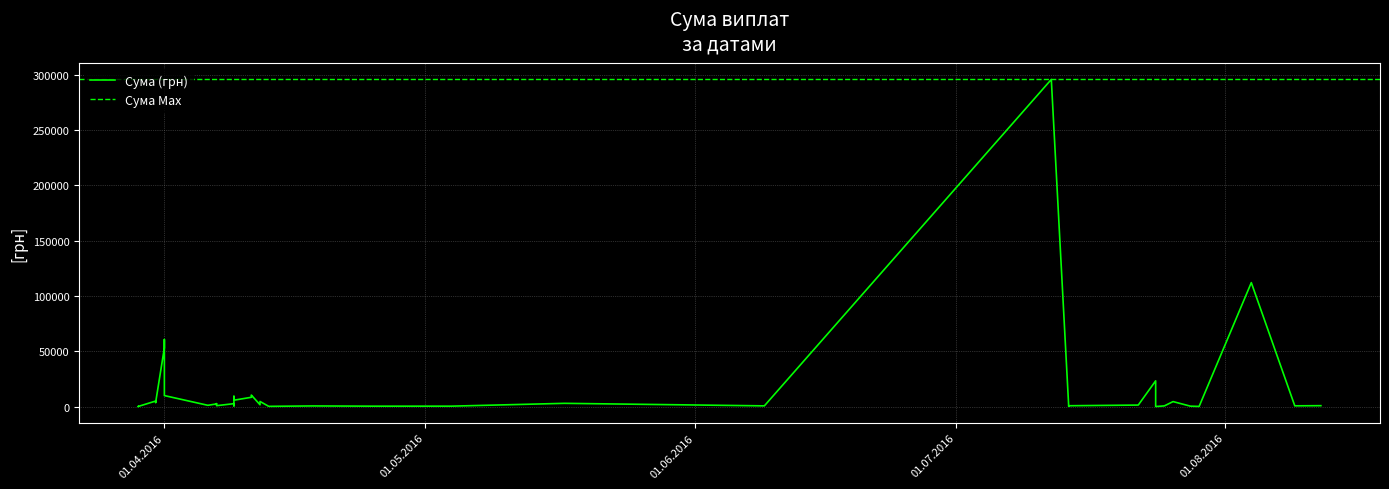

What is the minimum value shown in the chart?

11.2